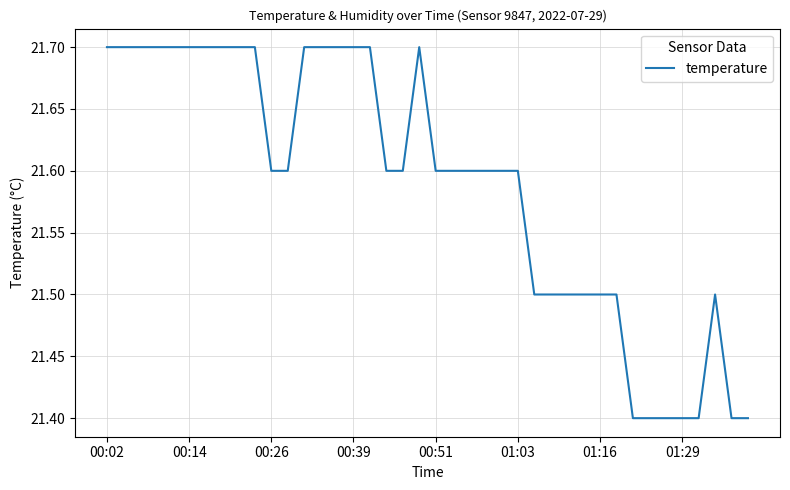

How many categories are shown in the chart?

40